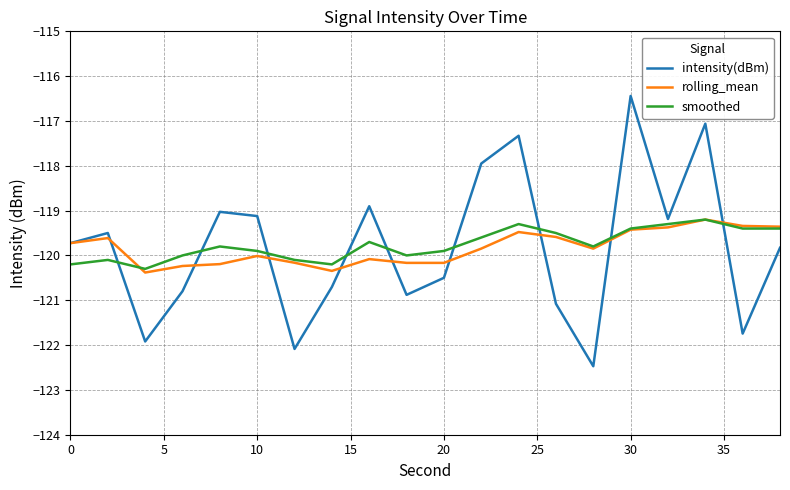

Which series has the widest spread of values?

intensity(dBm)